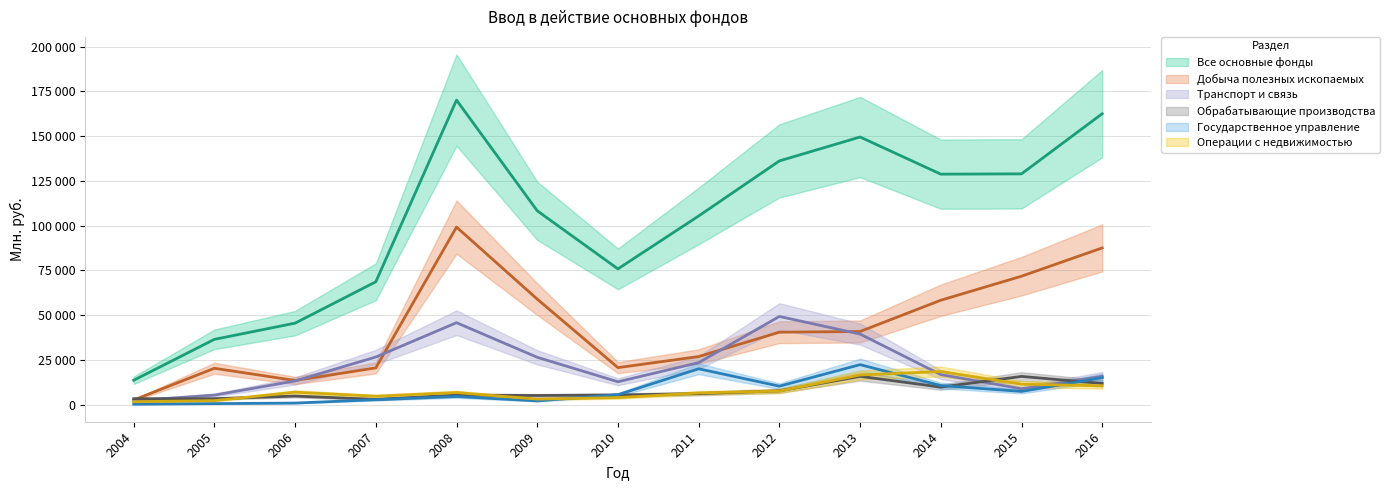

At which category does Операции с недвижимостью reach its first local valley?

2007